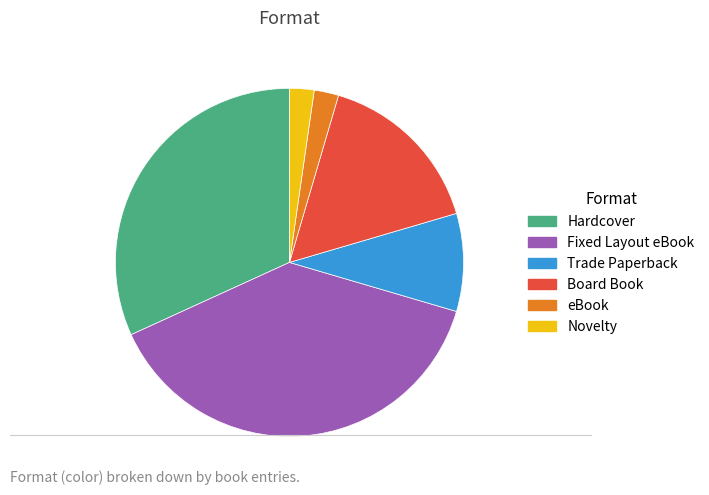

Is the sum of Novelty and Hardcover greater than half?

No